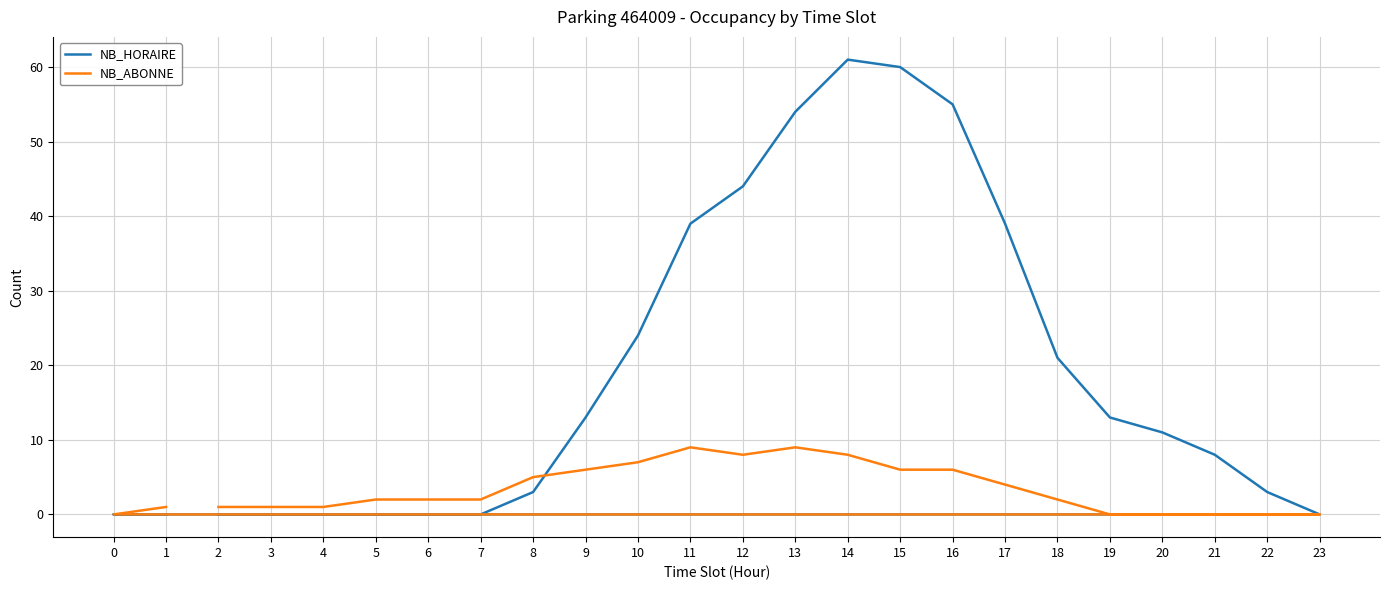

What is the difference between the maximum and minimum values in the NB_HORAIRE series?

61